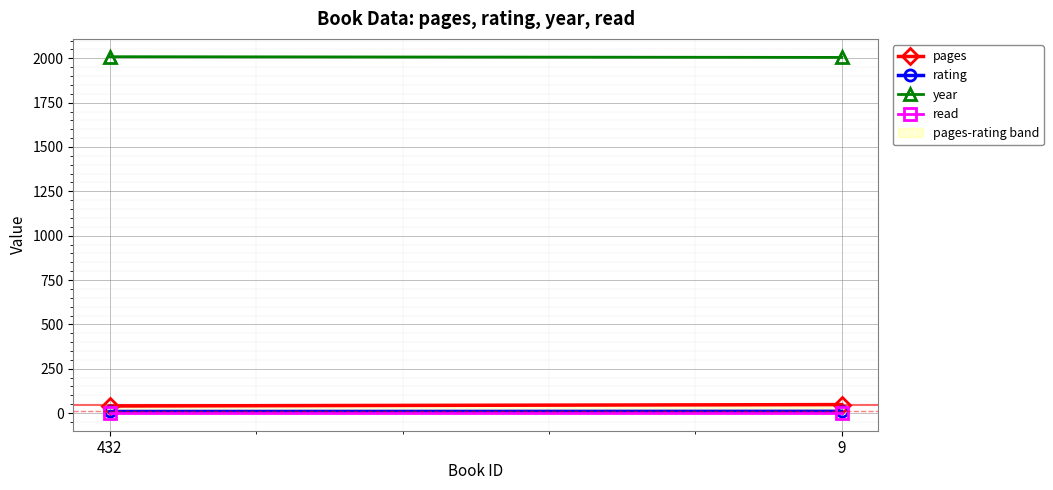

Read the pages value at 432.

40